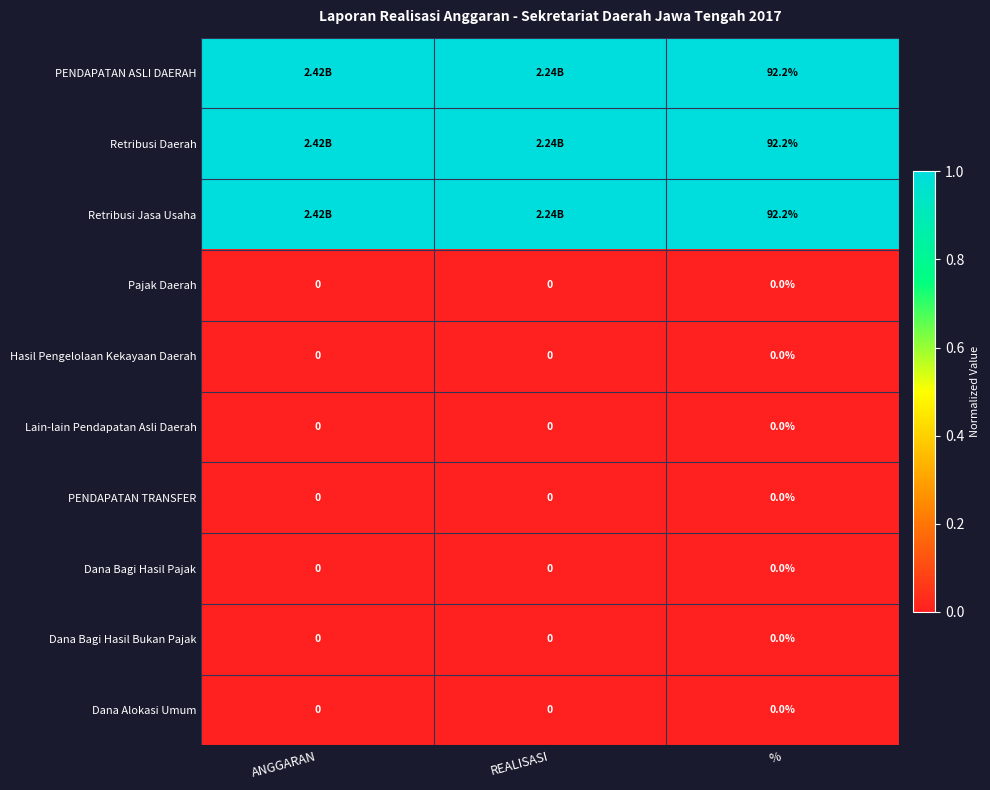

What is the total value across all series at %?

276.6